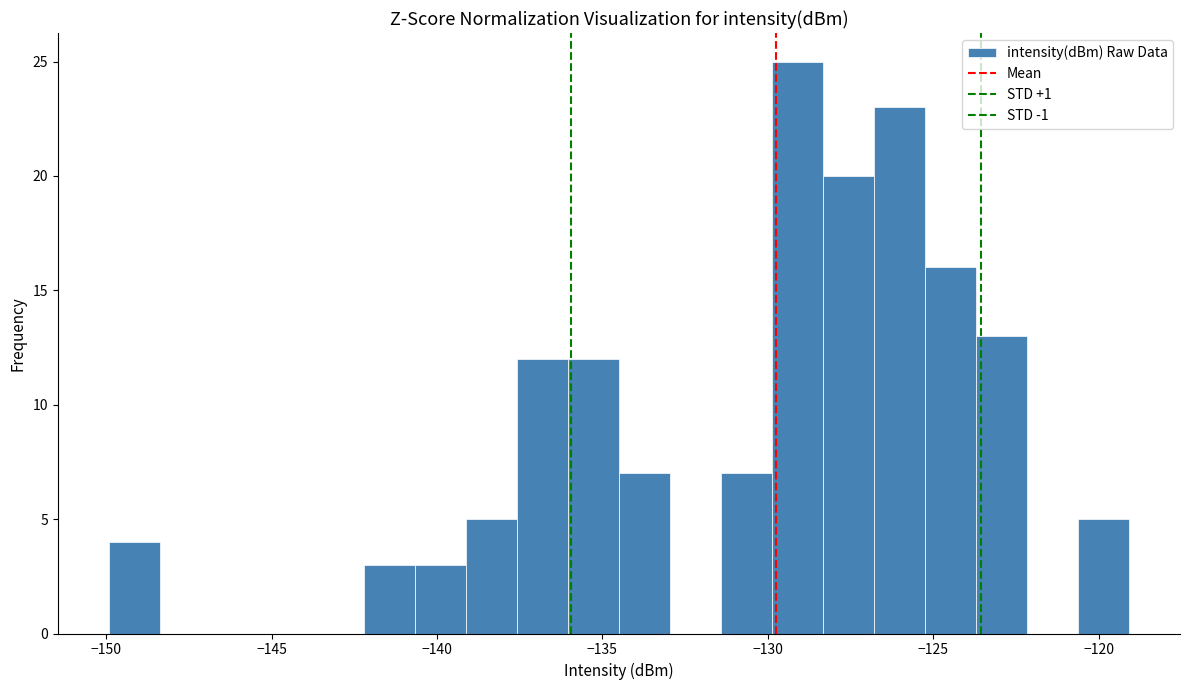

Around what value on the x-axis is the tallest bar? Give the approximate position of its centre, as read against the axis.

-129.0